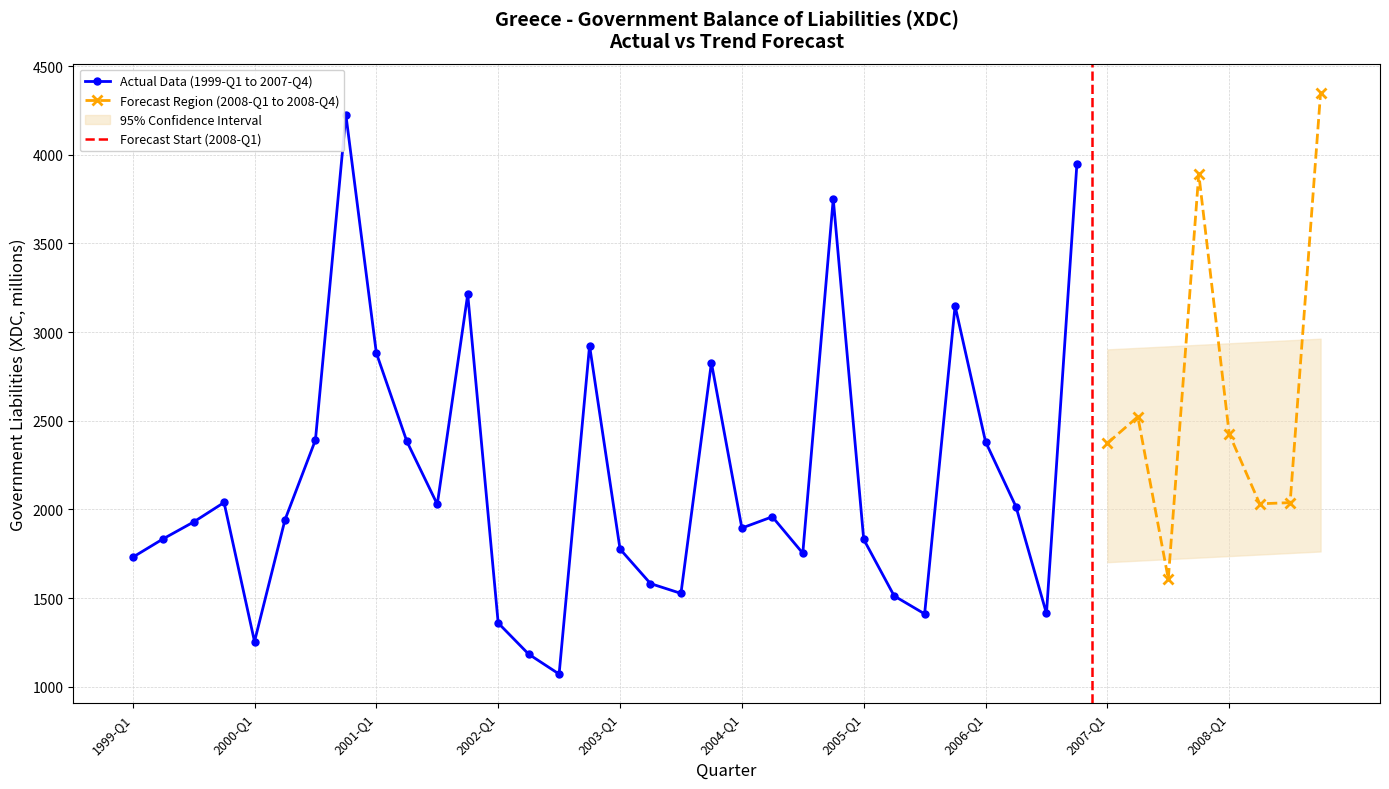

Is this an area chart (filled region under the line)?

No